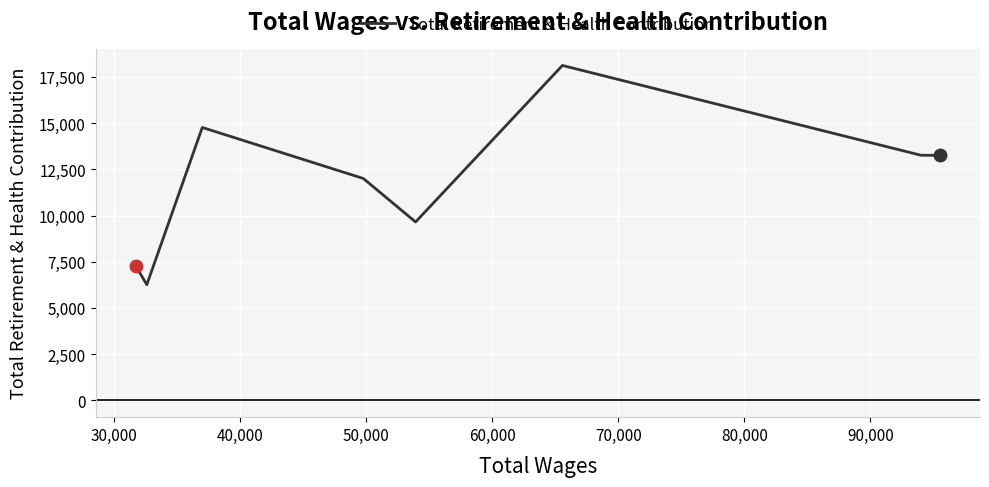

What is the maximum value shown in the chart?

18129